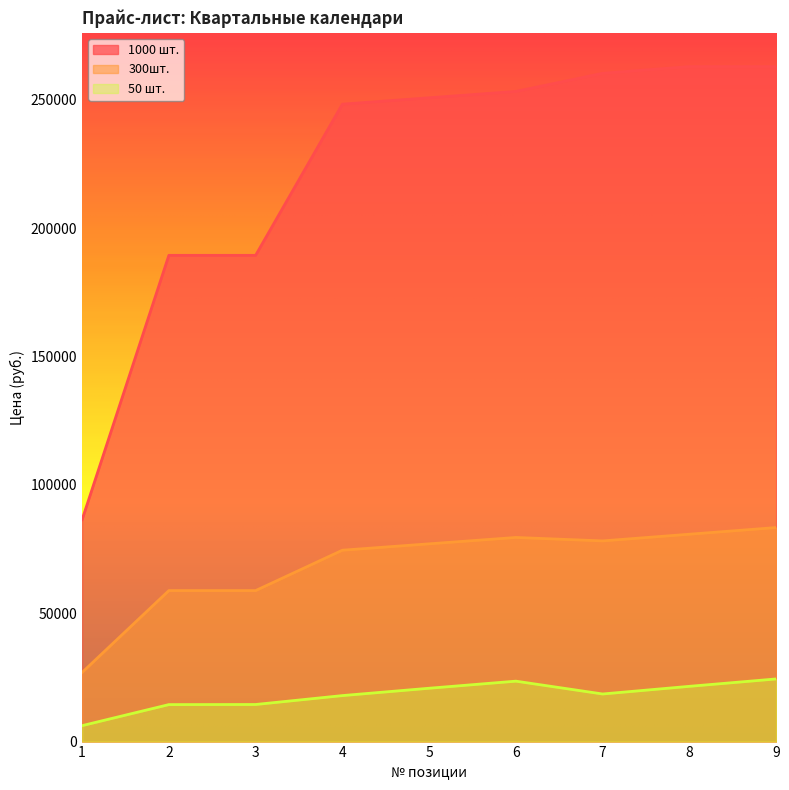

True or false: 300шт. and 50 шт. intersect in this chart.

False